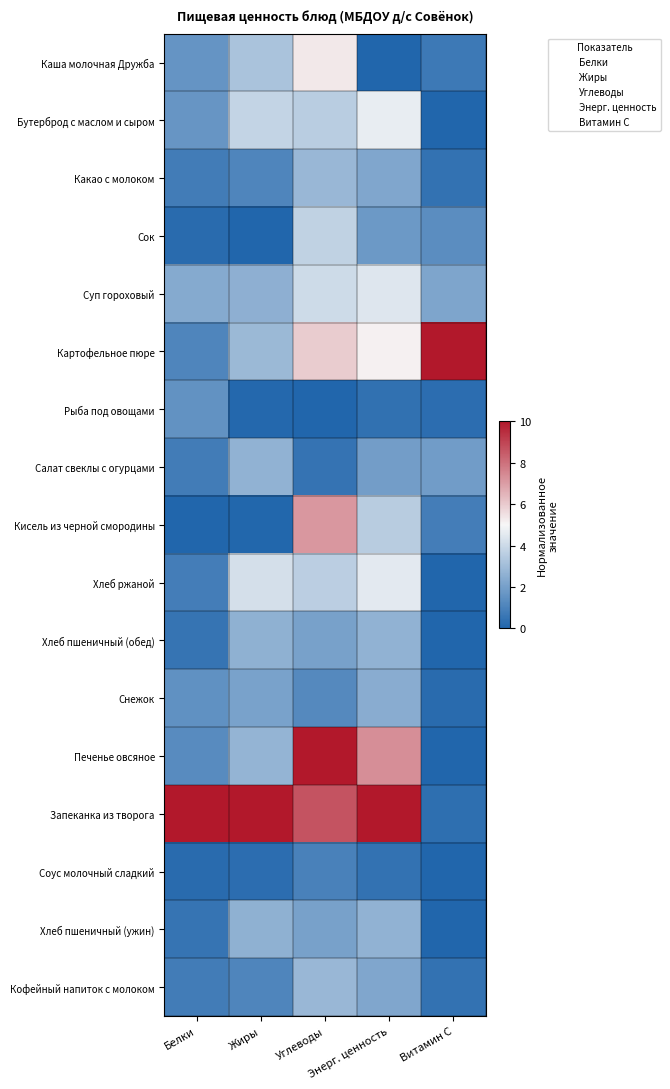

Which label corresponds to the largest value in the chart?

Витамин С